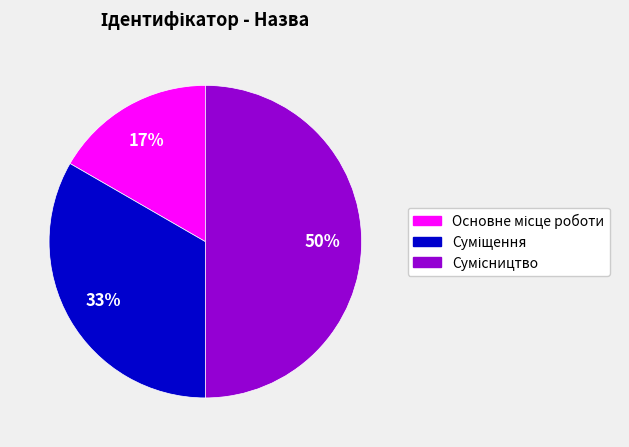

To the nearest percent, what is the average slice percentage?

33%